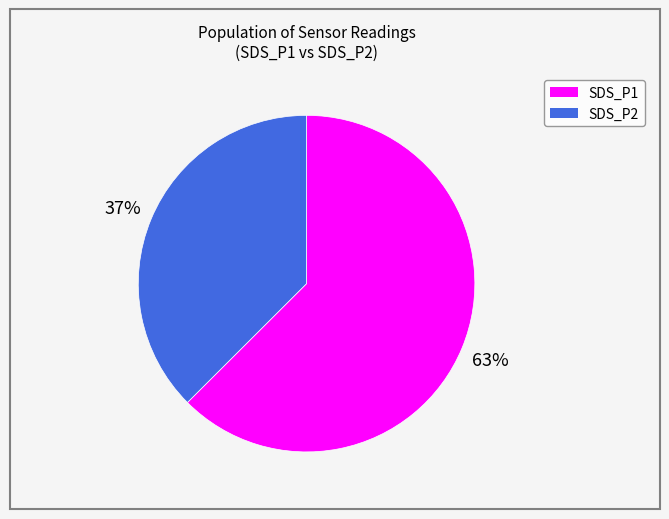

The SDS_P2 slice represents 30% of the pie. True or false?

False